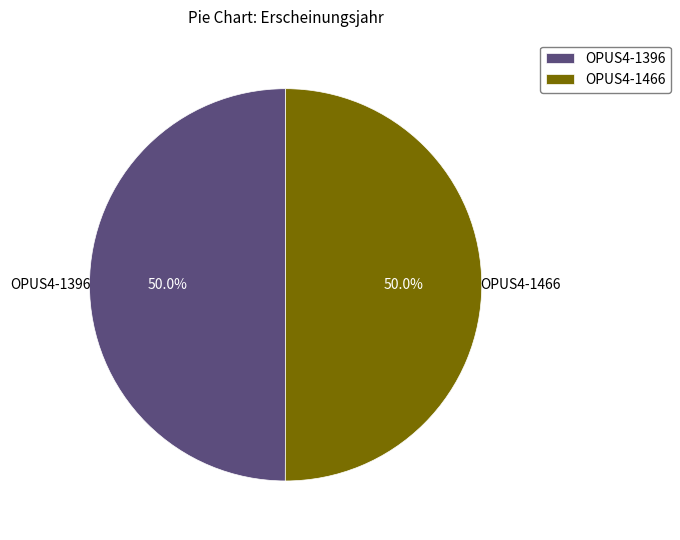

Do OPUS4-1466 and OPUS4-1396 together represent more than half of the pie?

Yes